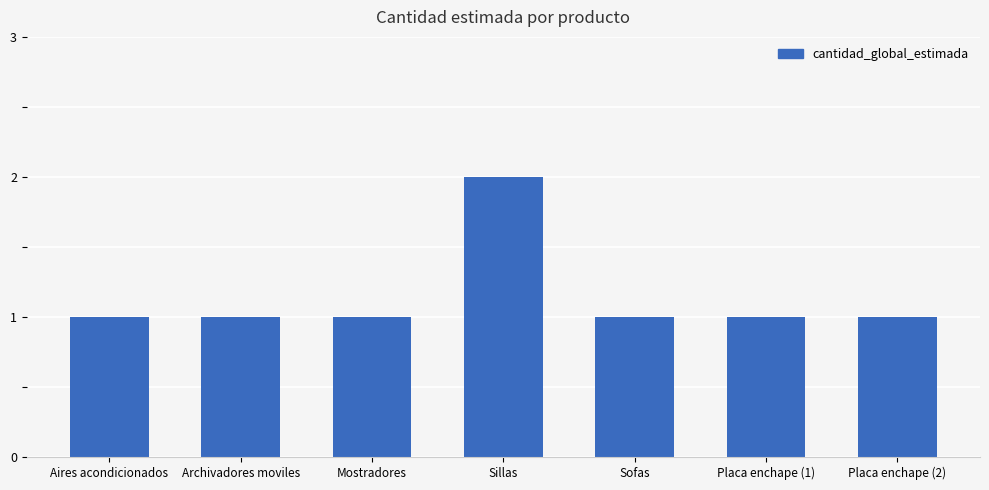

Reading left to right, list all the values displayed in this chart.

Aires acondicionados=1	Archivadores moviles=1	Mostradores=1	Sillas=2	Sofas=1	Placa enchape (1)=1	Placa enchape (2)=1